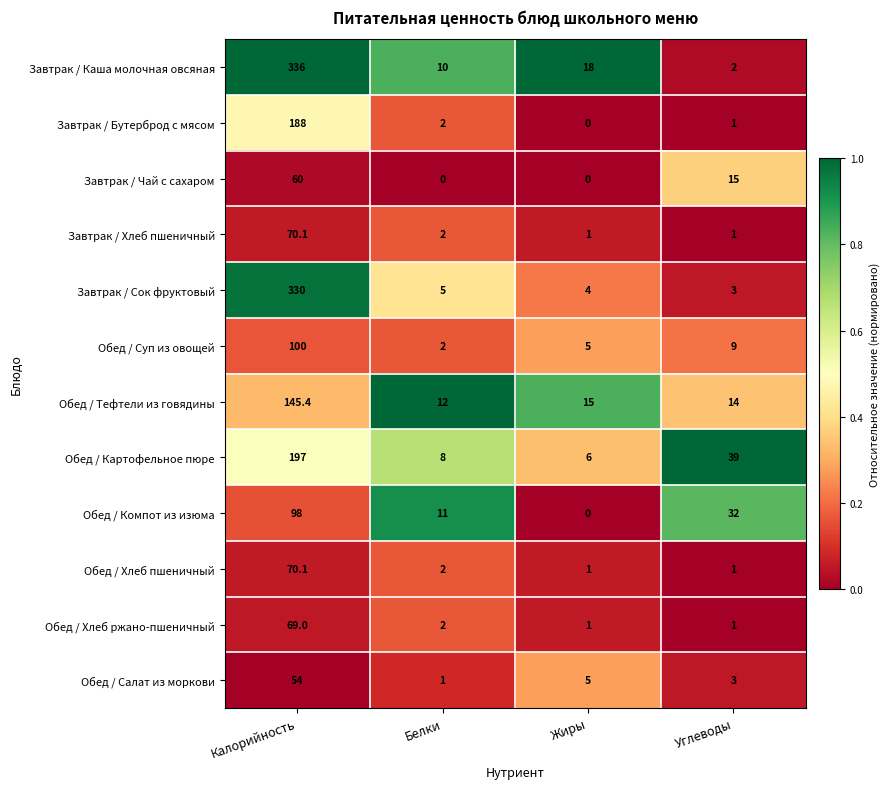

Rank the categories by Завтрак / Каша молочная овсяная value from highest to lowest.

Калорийность, Жиры, Белки, Углеводы